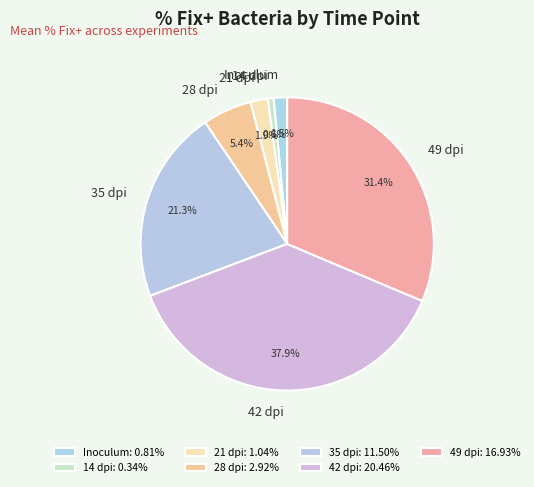

Which category has the biggest portion of the pie?

42 dpi